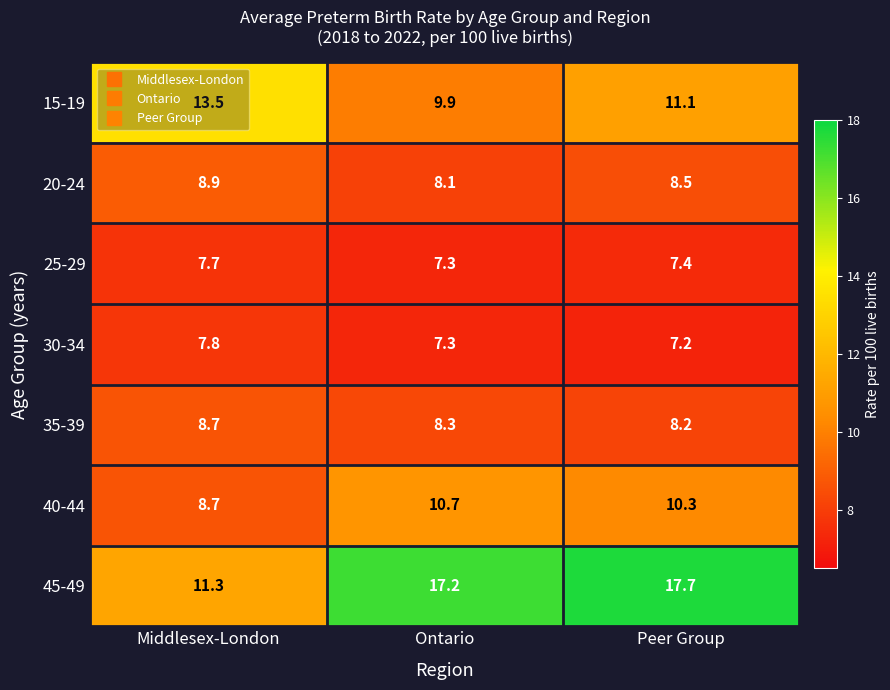

At which category does the chart reach its peak across all series?

Peer Group